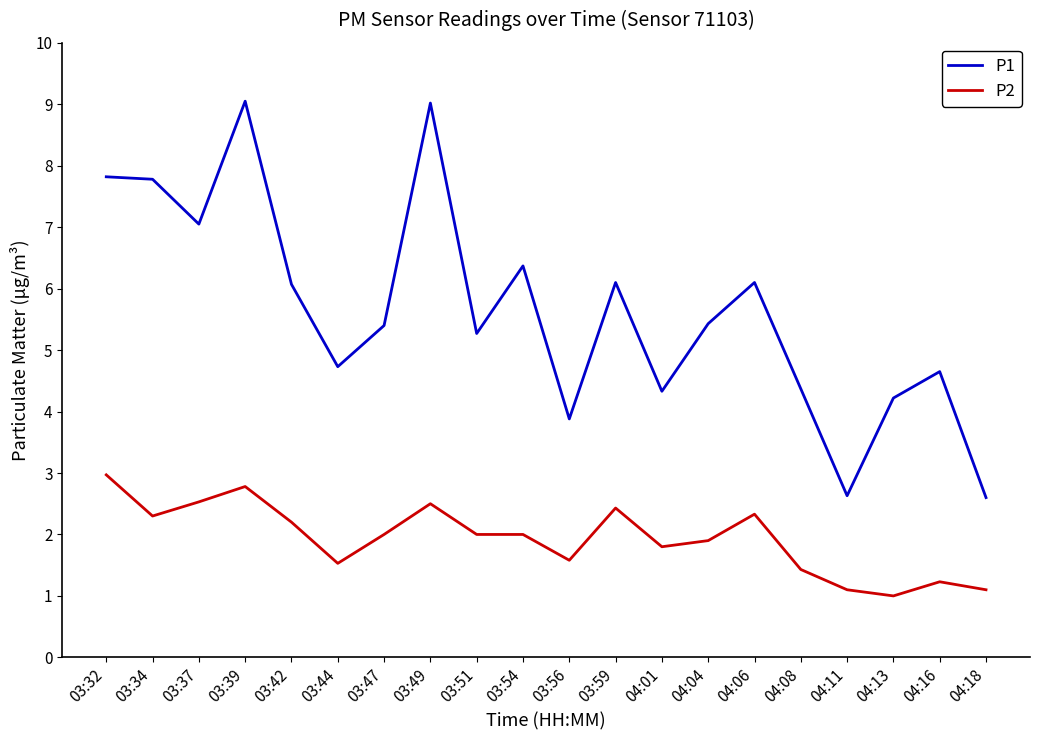

What is the difference between the maximum and minimum values in the P2 series?

2.0